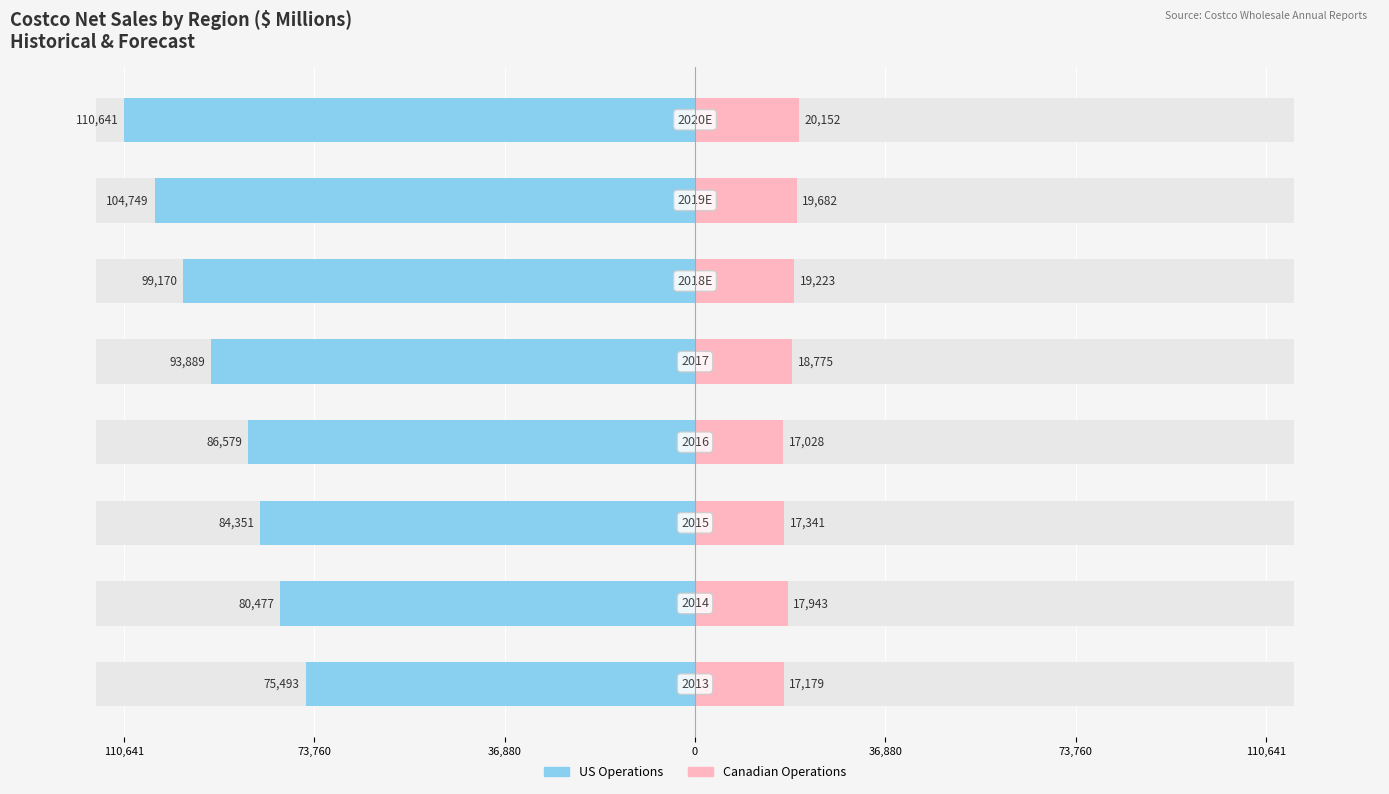

How many data points does each series have?

8